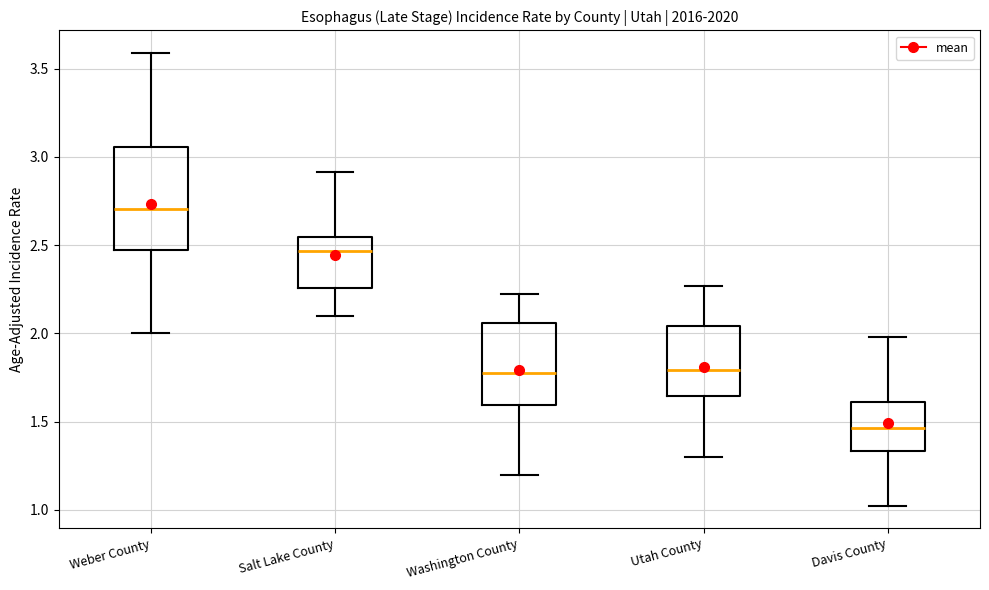

Where does the lower whisker of the box for Davis County end on the y-axis? The values are not printed on the chart, so give them approximately, as read against the axis.

1.00